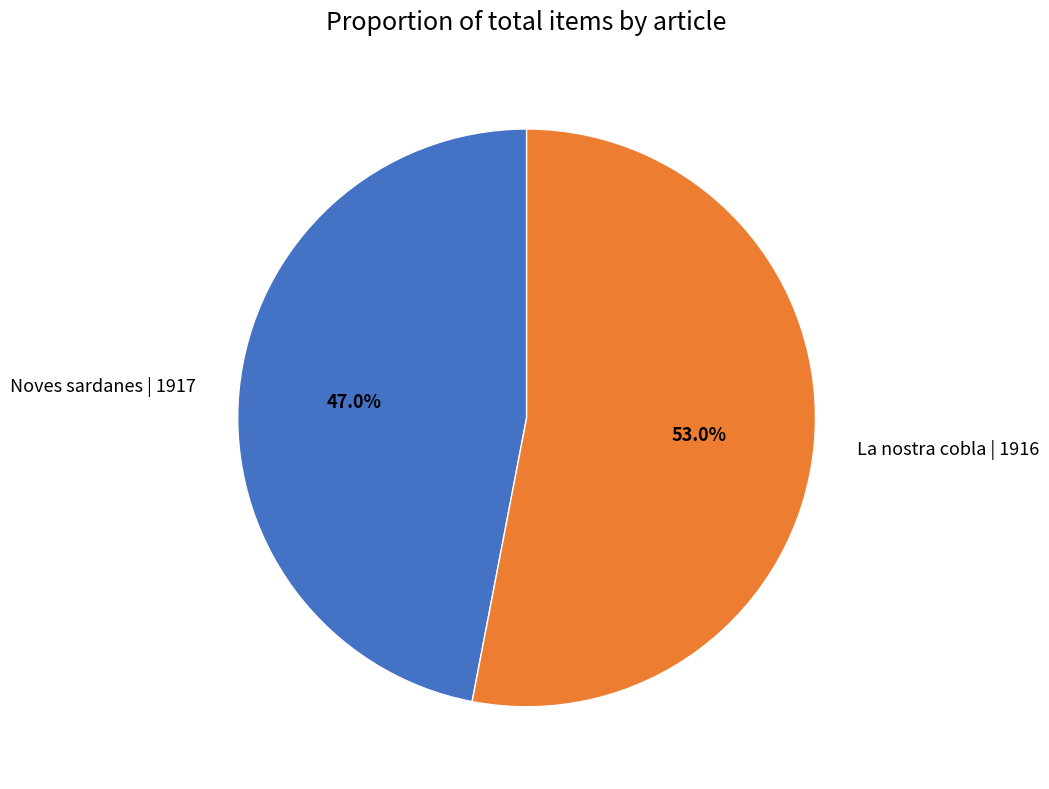

How much of the chart is everything except La nostra cobla | 1916?

47.0%